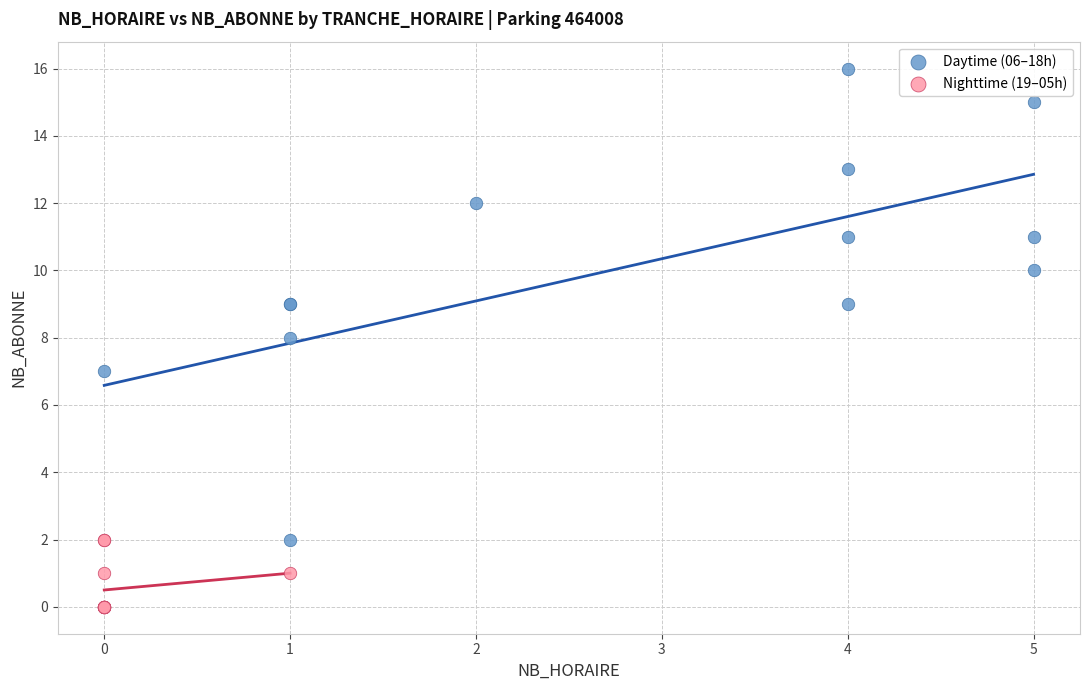

Which series reaches the maximum Y coordinate?

Daytime (06–18h)